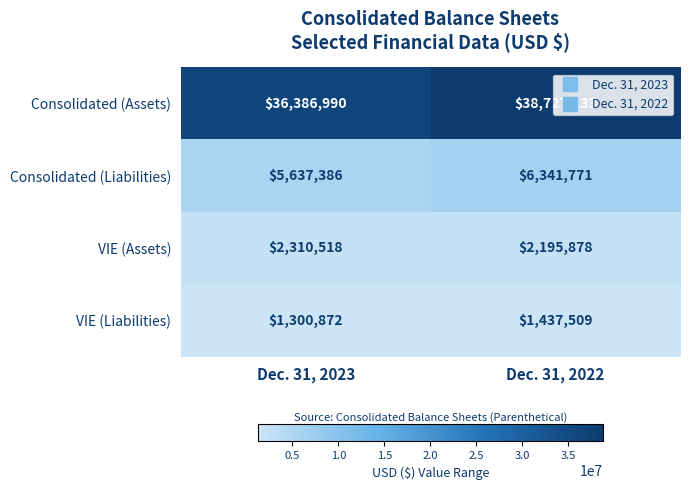

The value of VIE (Assets) at Dec. 31, 2023 is 2310518. True or false?

True